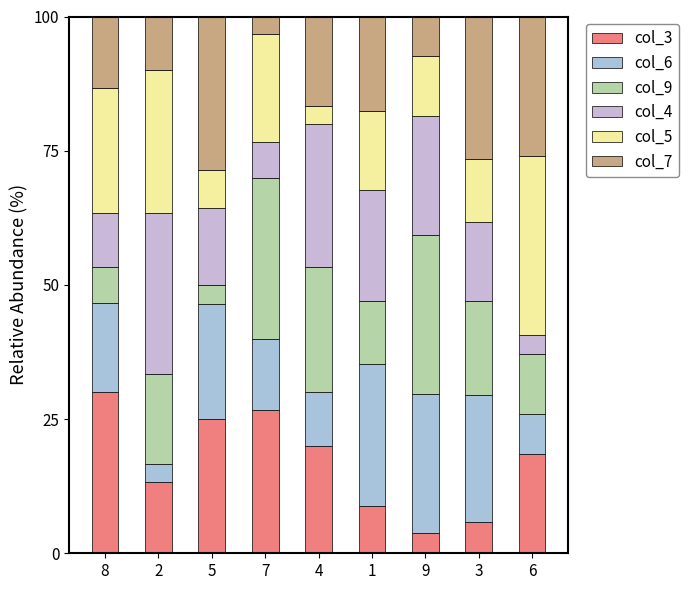

Rank the series by their maximum value, from highest to lowest.

col_5, col_3, col_4, col_9, col_7, col_6